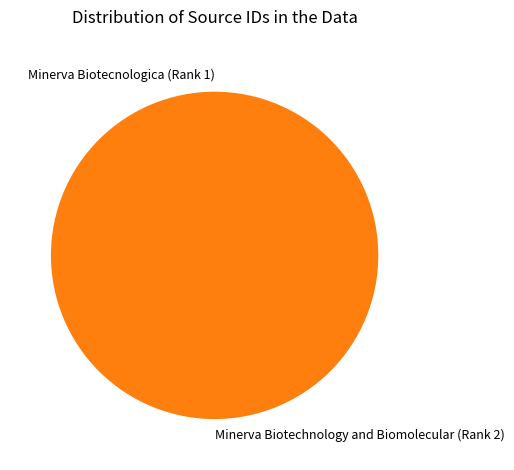

Which category has the biggest portion of the pie?

Minerva Biotechnology and Biomolecular (Rank 2)